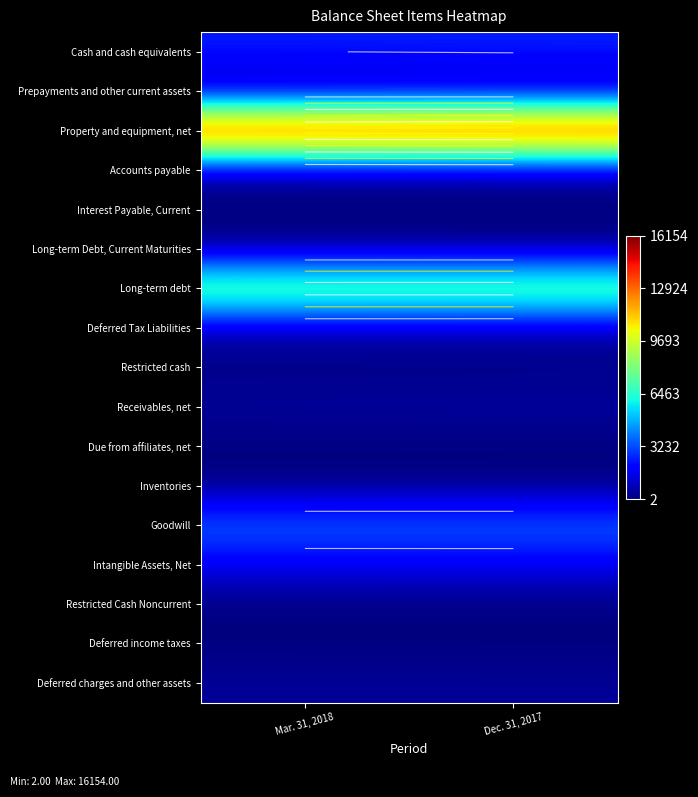

What is the total value across all series at Dec. 31, 2017?

35282